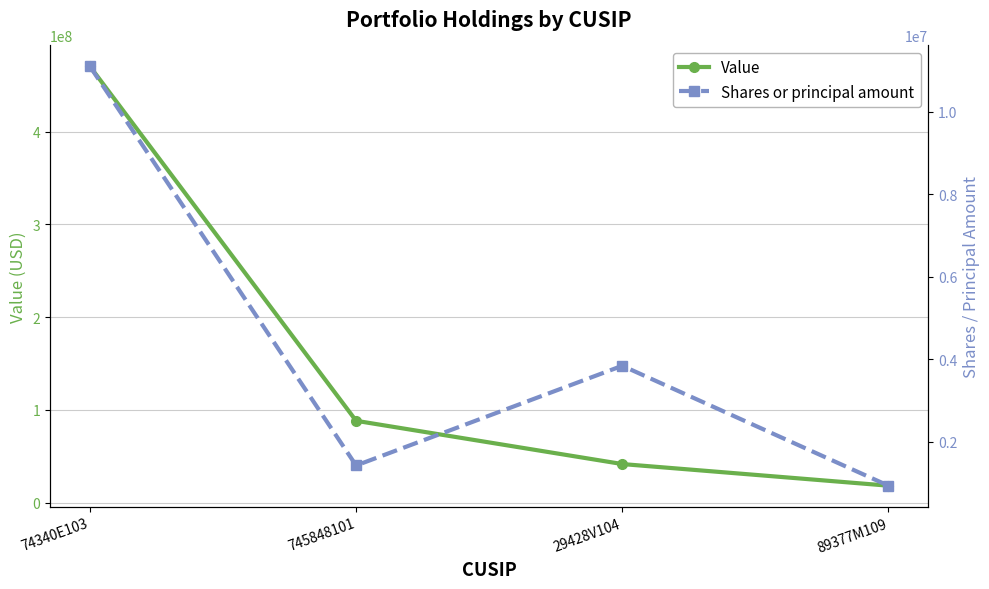

Read the Shares or principal amount value at 745848101, to the nearest 50.

1421400